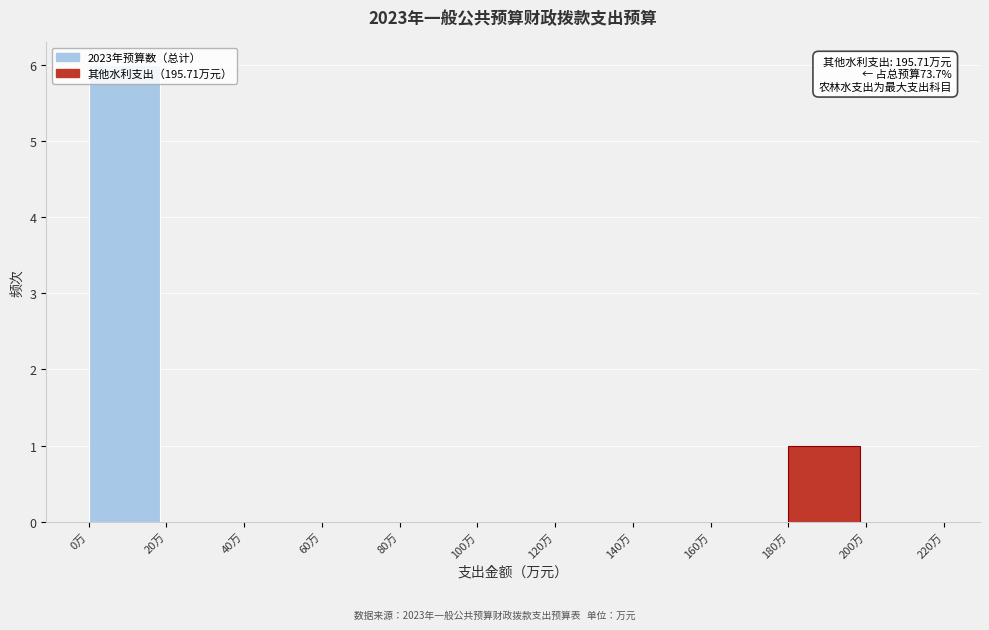

Which range on the x-axis has the tallest bar?

0 to 20